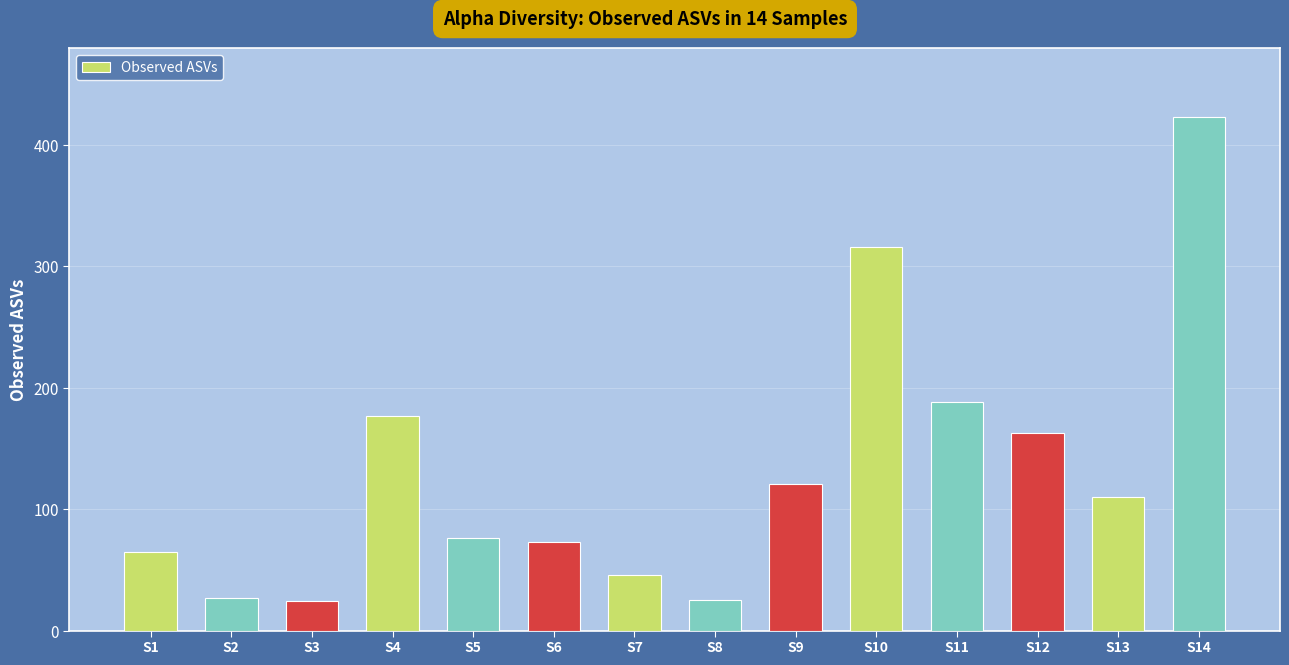

What is the ratio of the value at S5 to the value at S3?

3.2